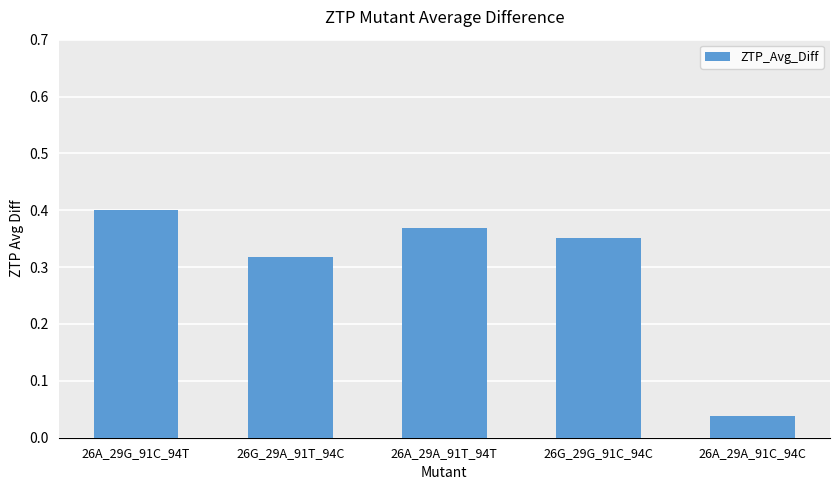

How many categories are shown in the chart?

5